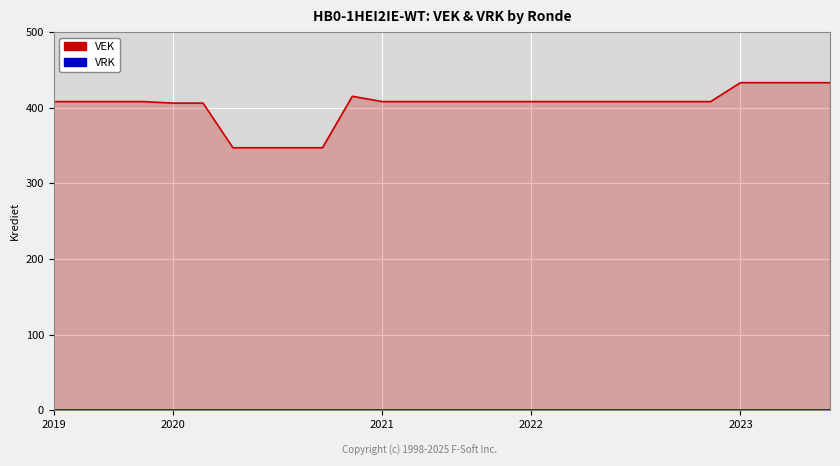

Which series has the widest spread of values?

VEK